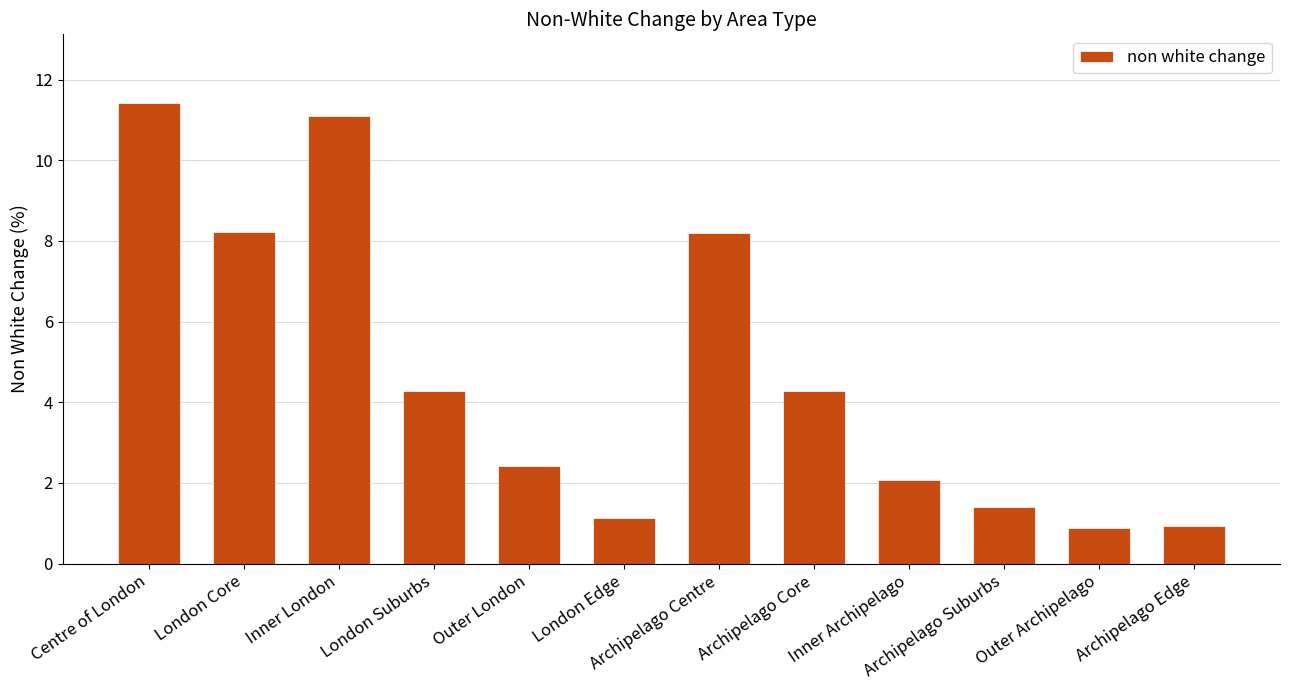

What is the label of the 10th bar from the right?

Inner London